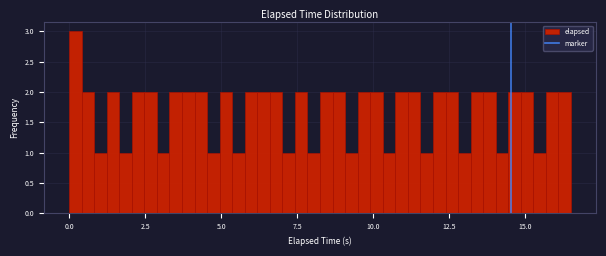

Read against the x-axis, roughly where is the centre of the tallest bar?

0.0